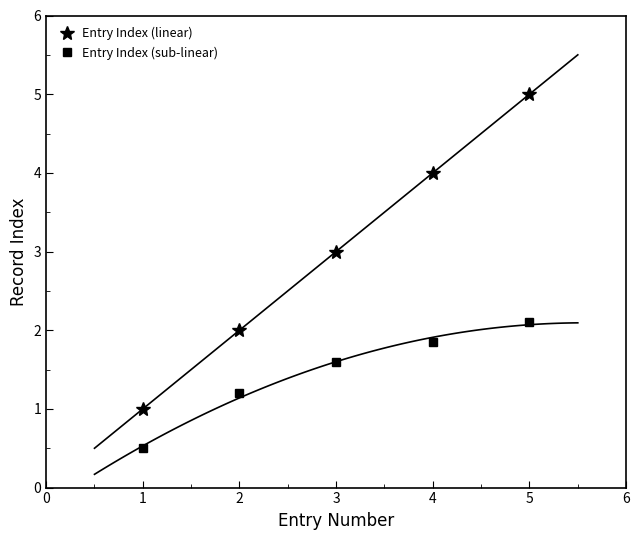

Is the value of Entry Index (sub-linear) at 5 greater than the value of Entry Index (linear) at 4?

No